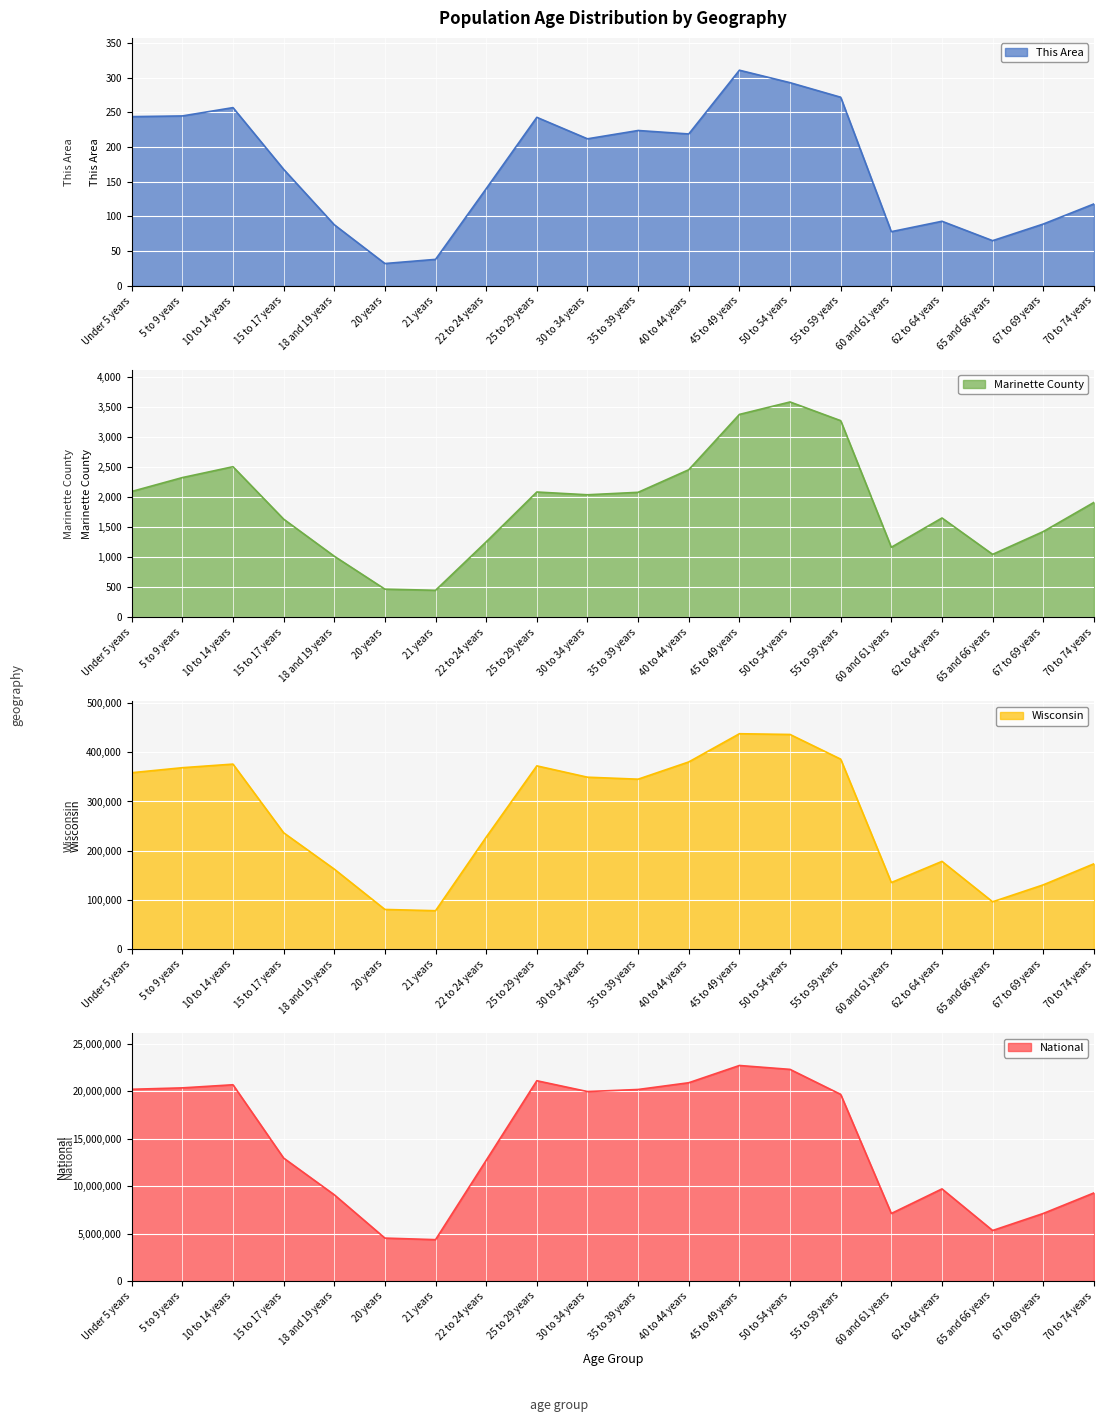

The value of Marinette County at 67 to 69 years is 1429. True or false?

True